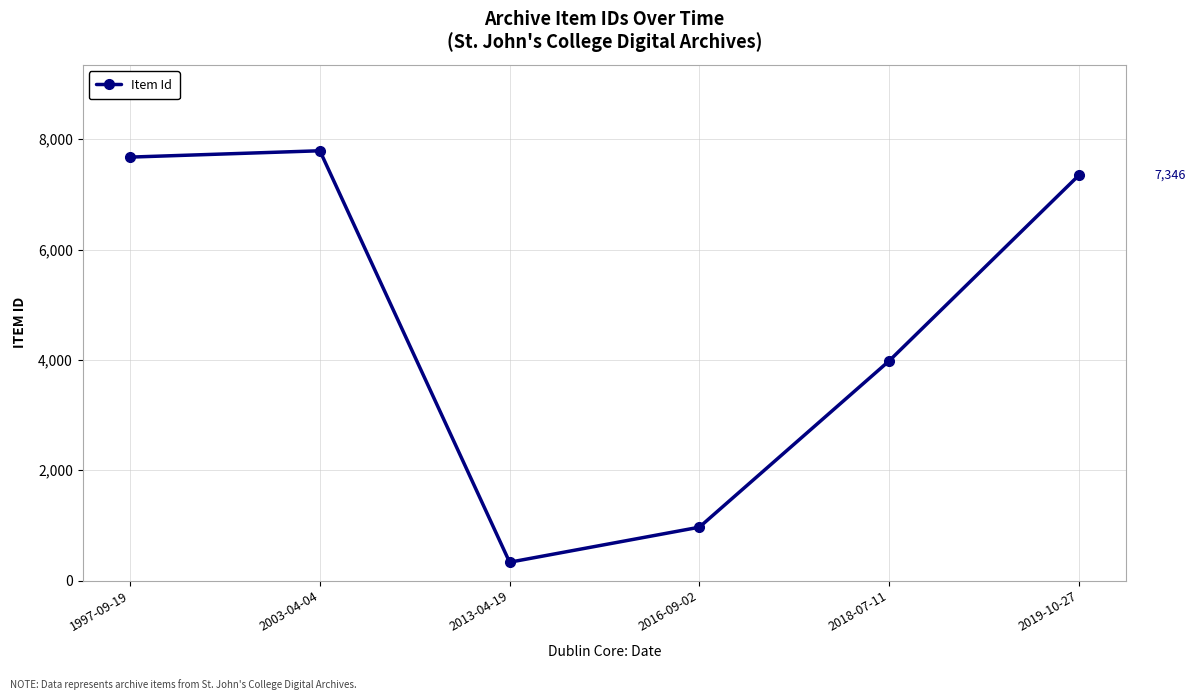

List the labels in order of value, smallest first.

2013-04-19, 2016-09-02, 2018-07-11, 2019-10-27, 1997-09-19, 2003-04-04